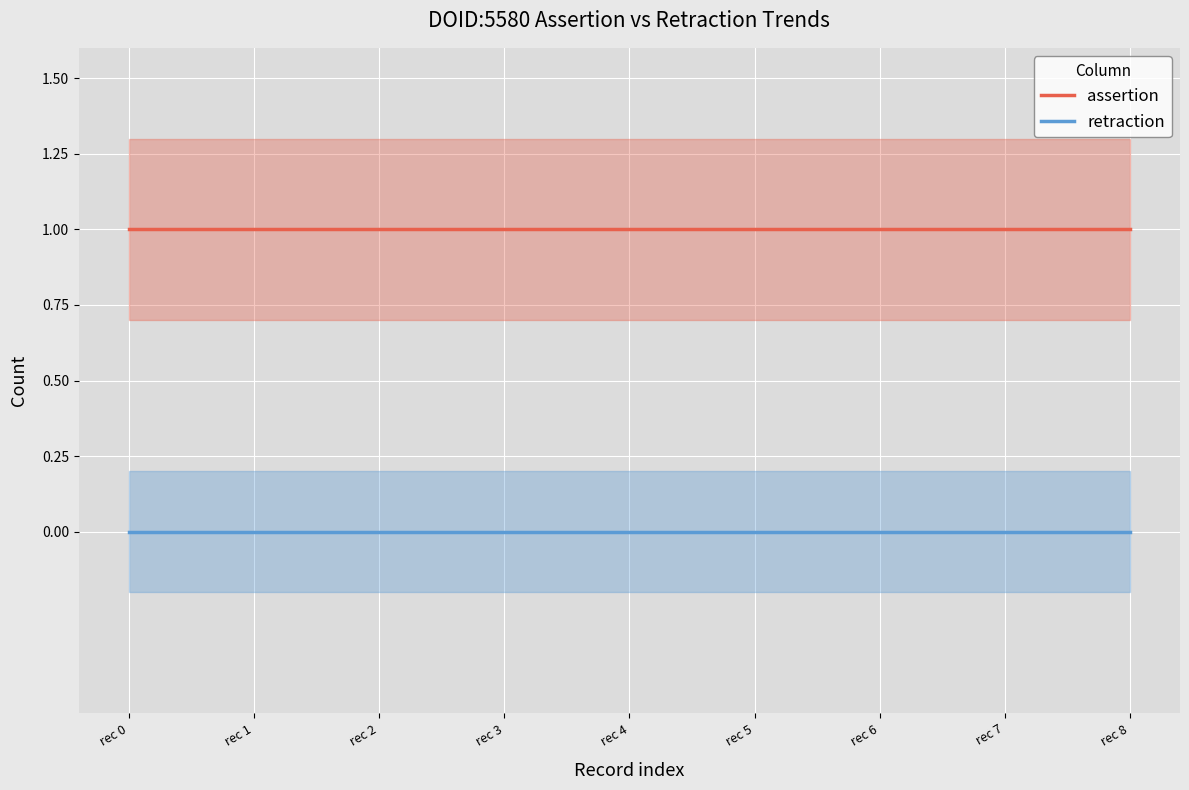

True or false: assertion and retraction cross at least once.

False